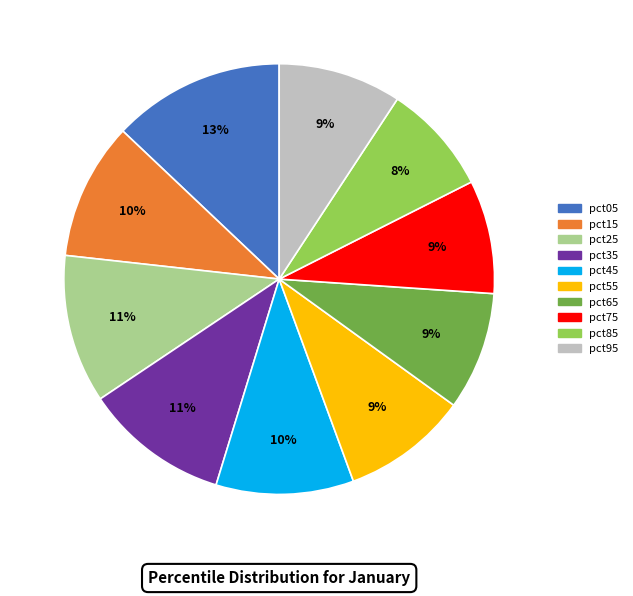

Count the number of slices in the pie.

10